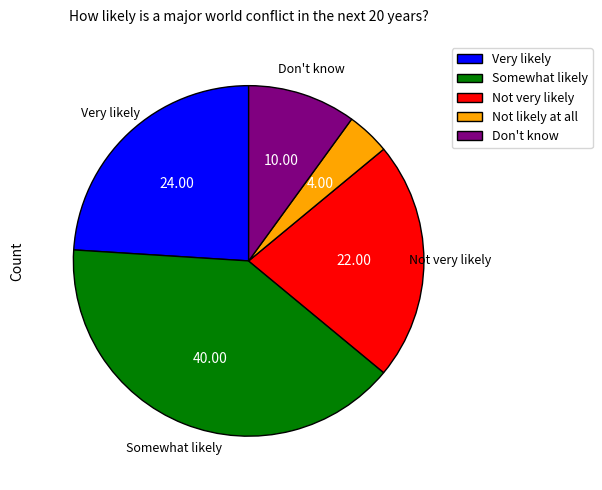

How many slices are in this pie chart?

5